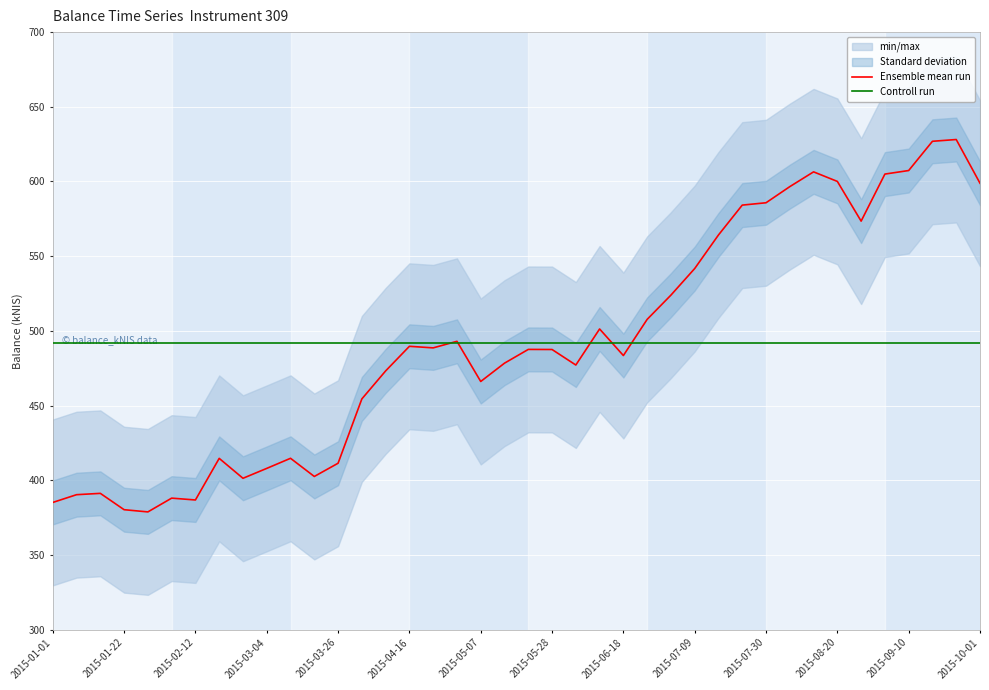

At which label is Controll run closest to 492?

2015-01-01